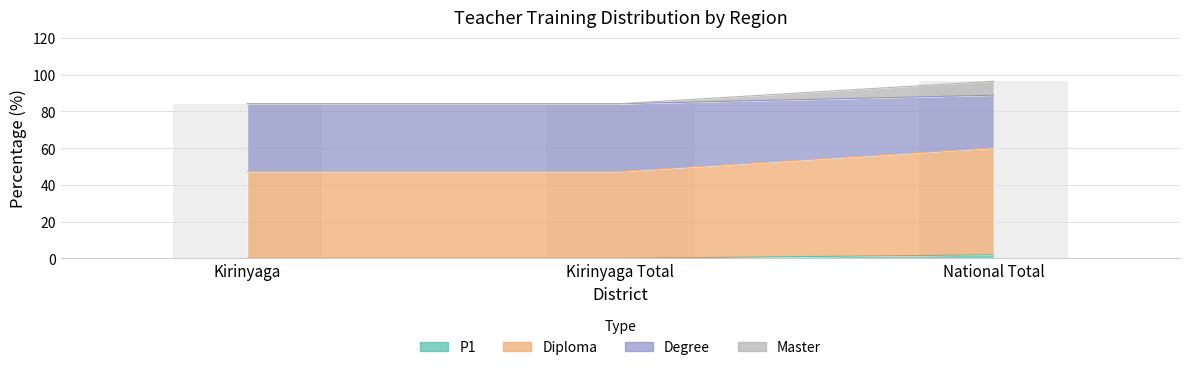

What are all the series names shown in the legend?

P1, Diploma, Degree, Master